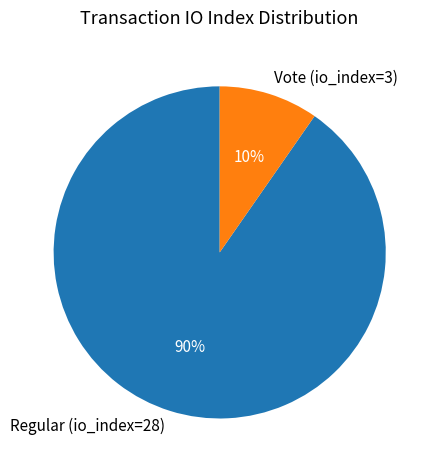

Which has a higher value, Vote (io_index=3) or Regular (io_index=28)?

Regular (io_index=28)